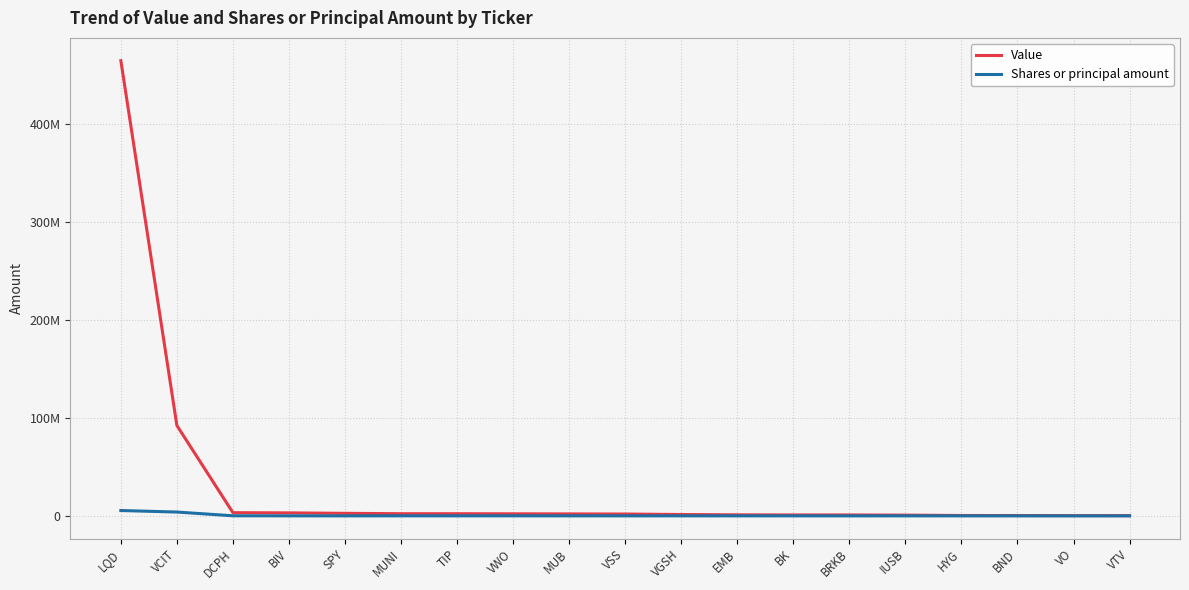

Is this an area chart (filled region under the line)?

No